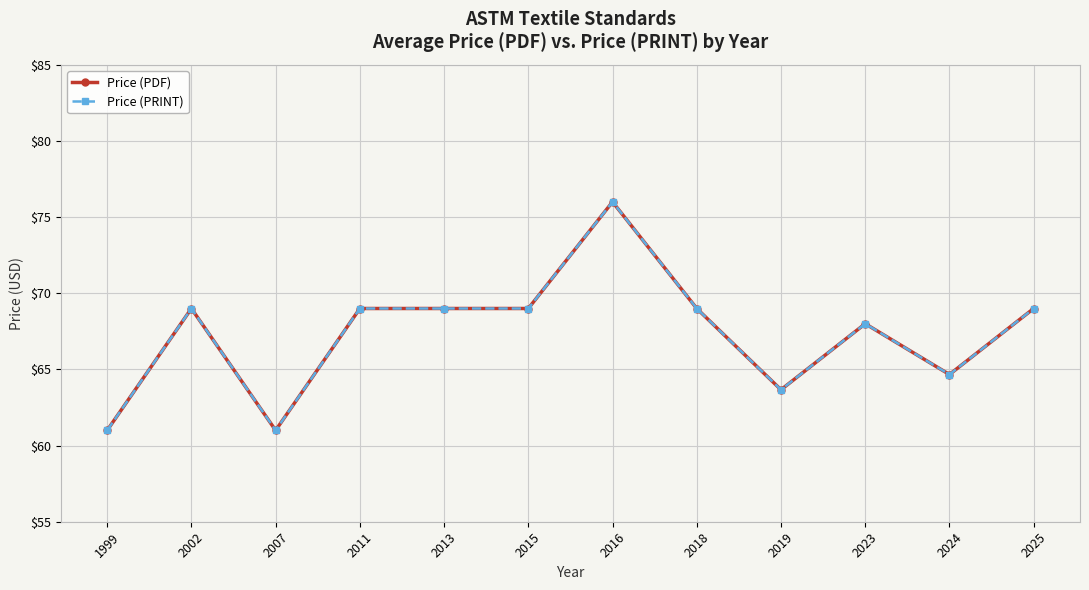

Which series has the largest range (max minus min)?

Price (PDF)